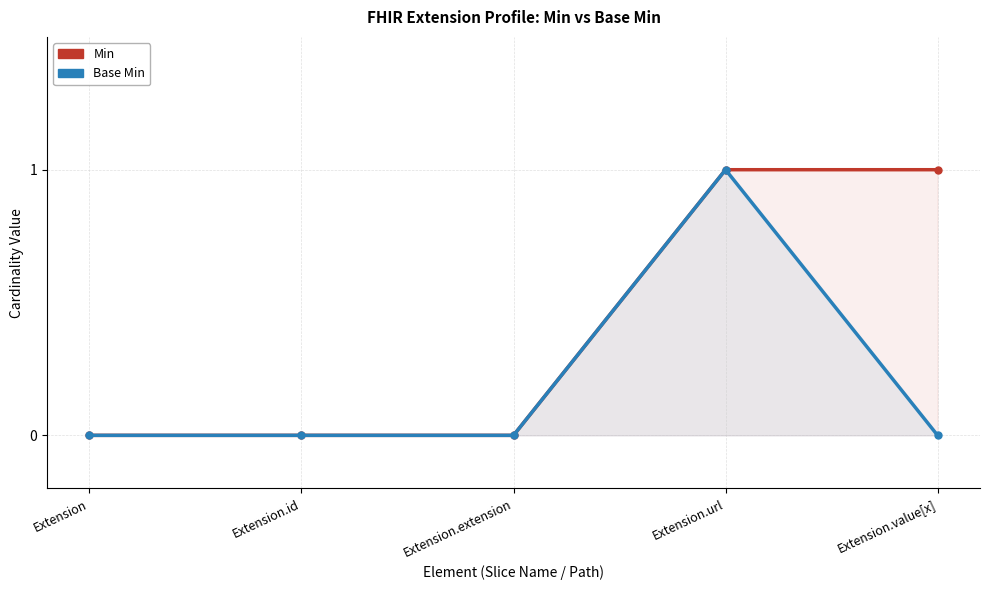

The value of Base Min at Extension.id is 0. True or false?

True